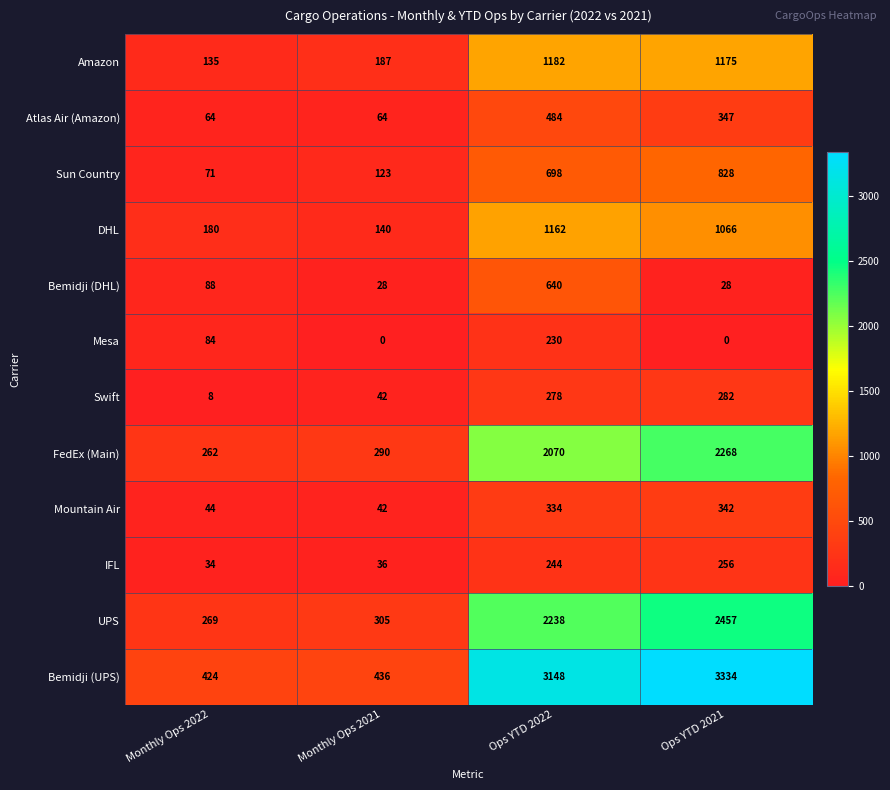

At which category does the chart reach its peak across all series?

Ops YTD 2021